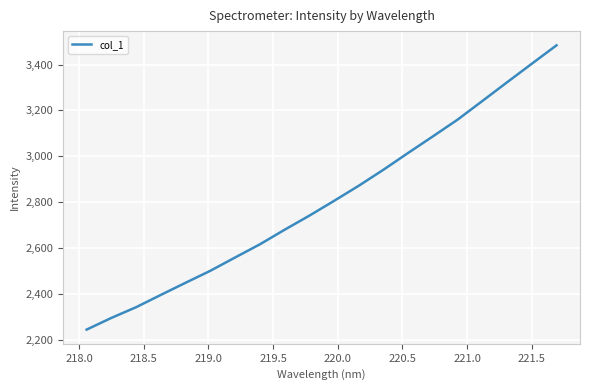

What is the sum of all values?

56152.0